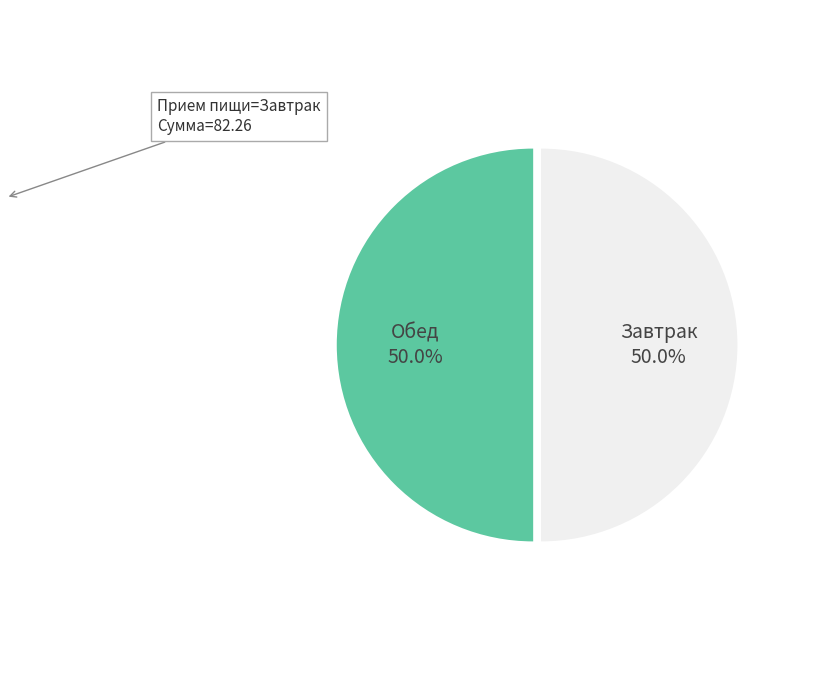

What portion of the pie excludes Завтрак?

50.0%